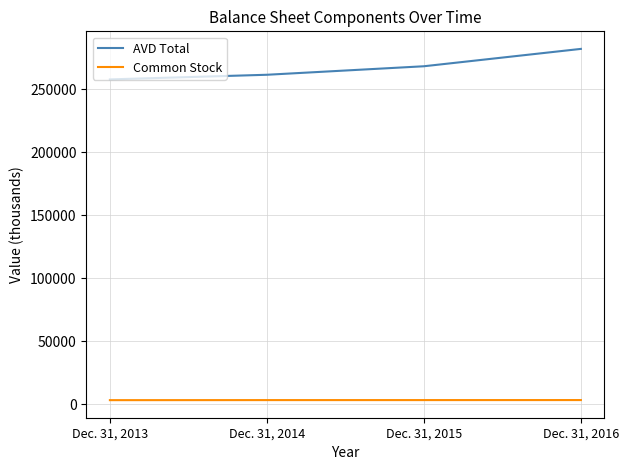

What is the sum of all AVD Total values?

1070175